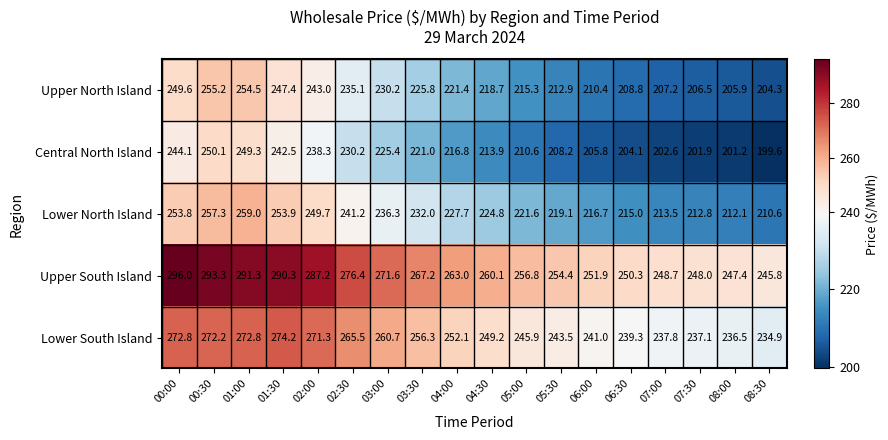

What is the sum of all Lower South Island values?

4563.1